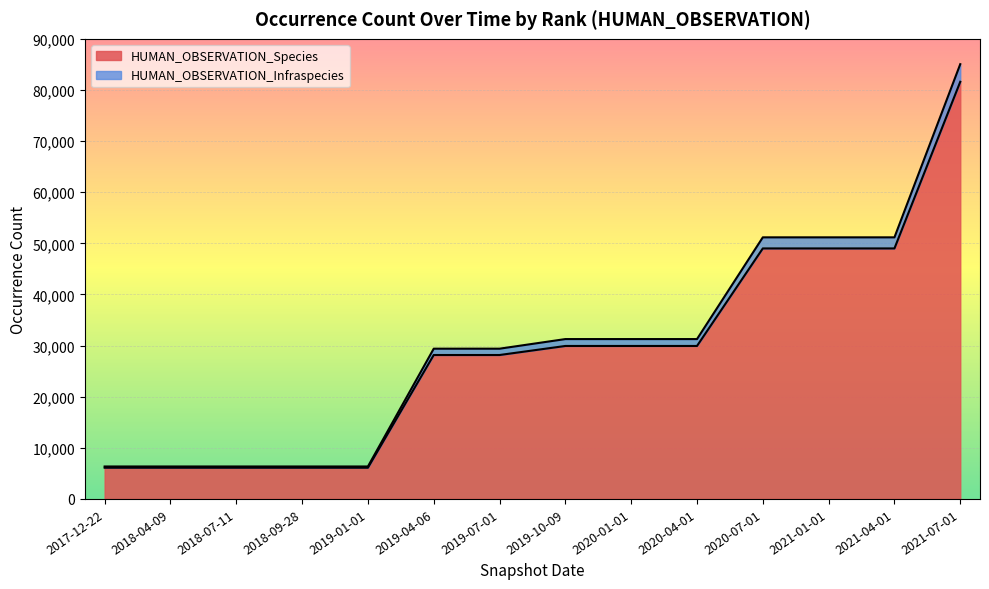

True or false: HUMAN_OBSERVATION_Species has a value of 6104 at 2018-09-28.

True